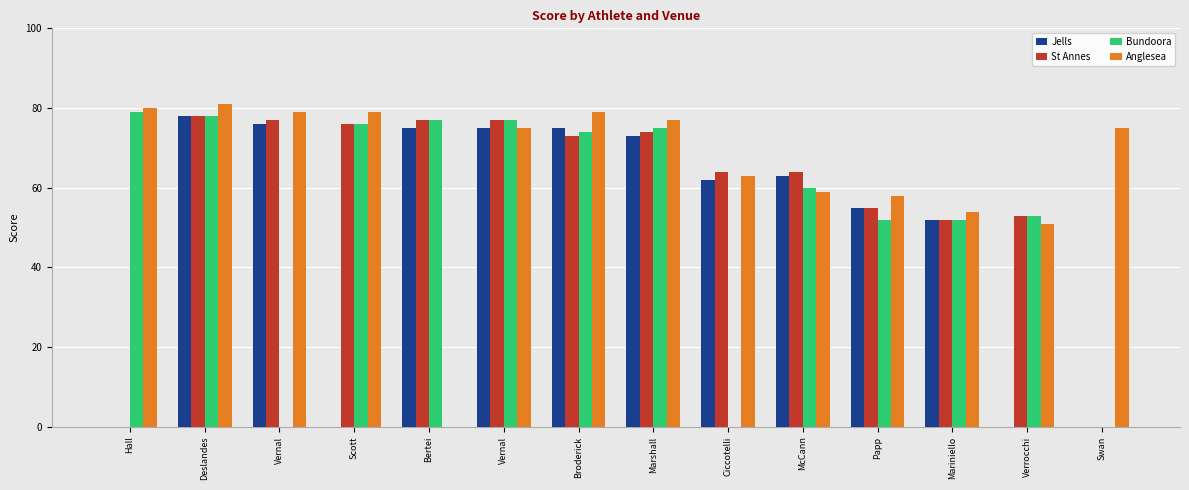

What is the difference between the maximum and second lowest values in the Jells series?

78